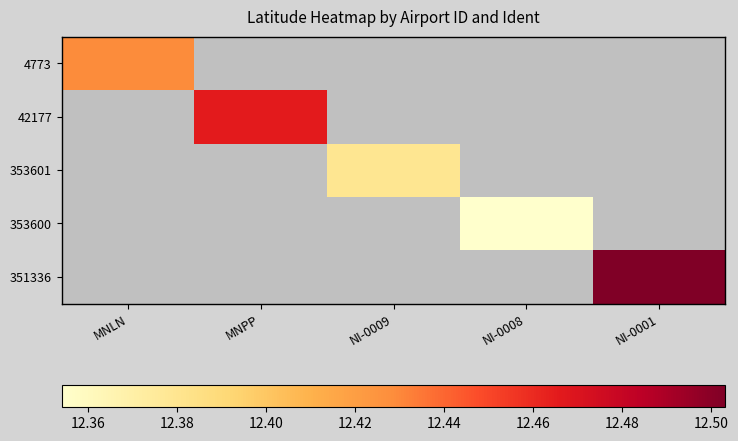

At which label does 353601 first exceed 12?

NI-0009